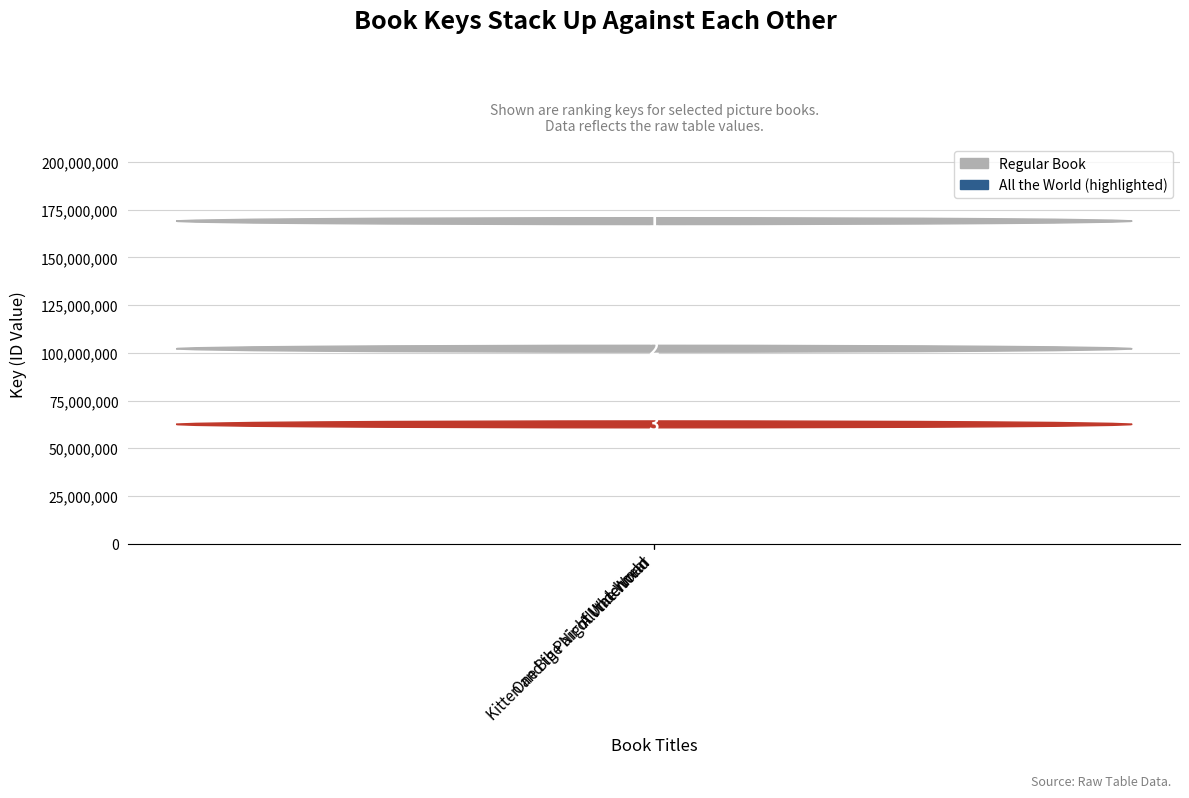

Between Kitten and the Night Watchman and One Big Pair of Underwear, which is larger?

Kitten and the Night Watchman